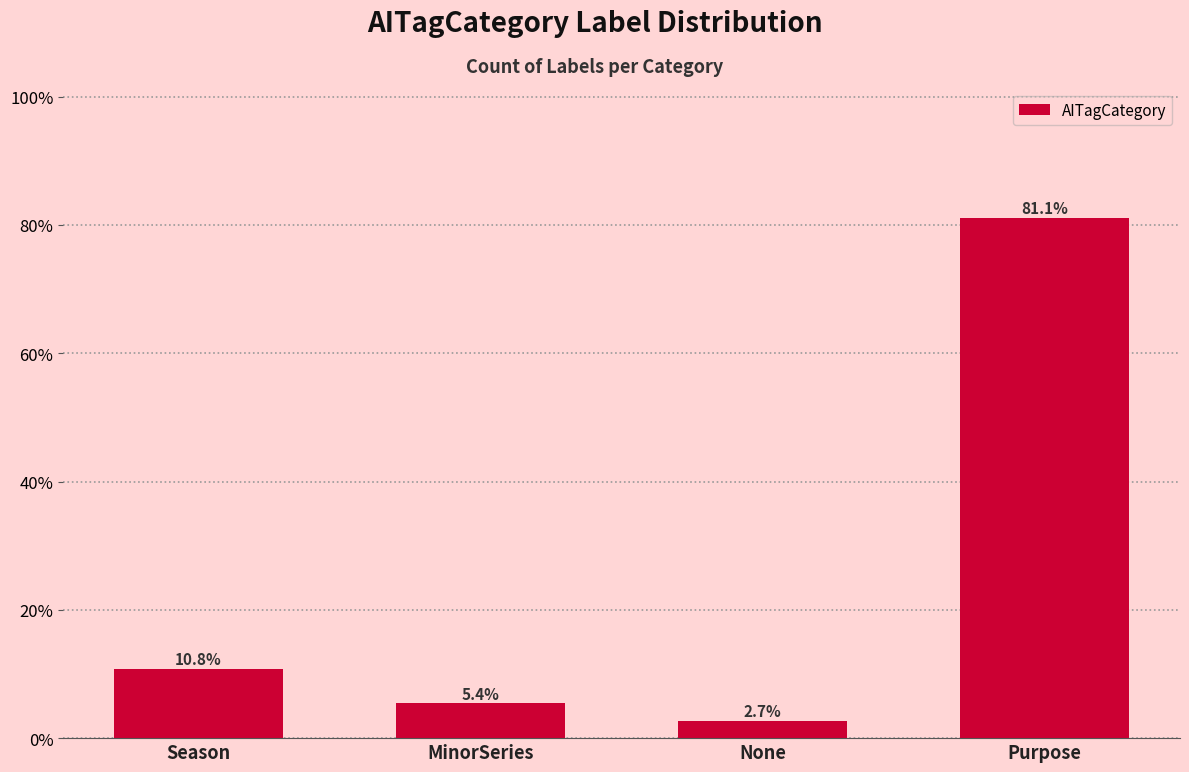

Reading left to right, transcribe all the data shown in this chart.

Season=10.8	MinorSeries=5.4	None=2.7	Purpose=81.1